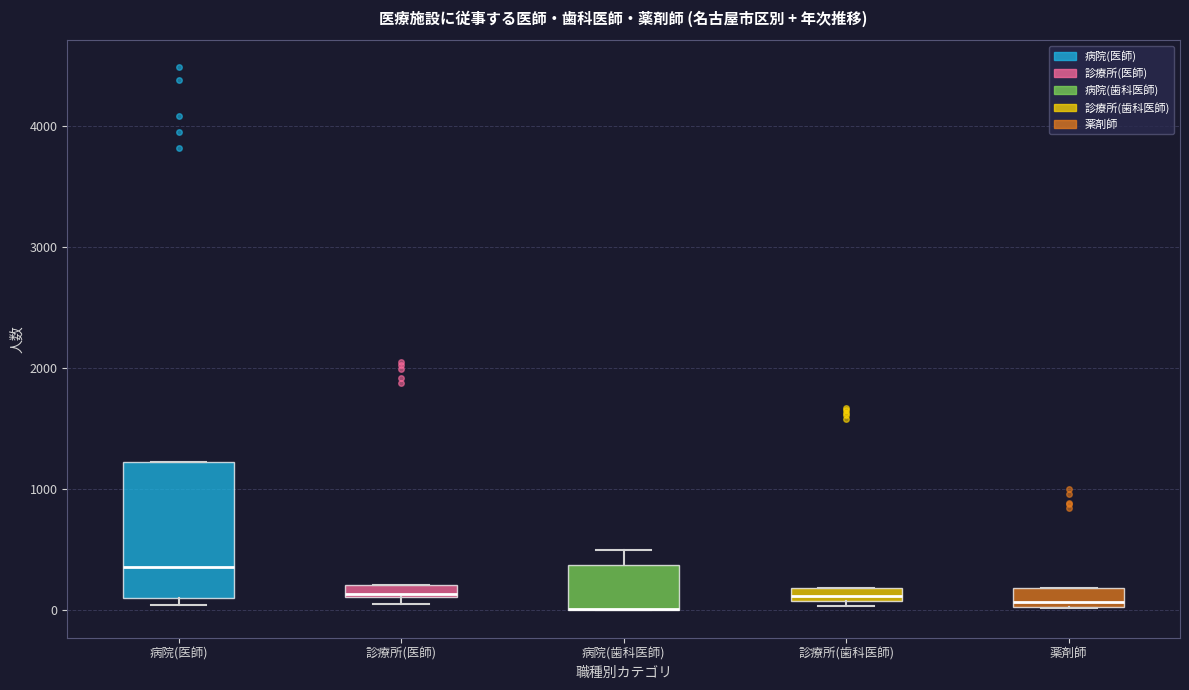

Where is the upper edge of the box for 診療所(医師) on the y-axis? The values are not printed on the chart, so give them approximately, as read against the axis.

200